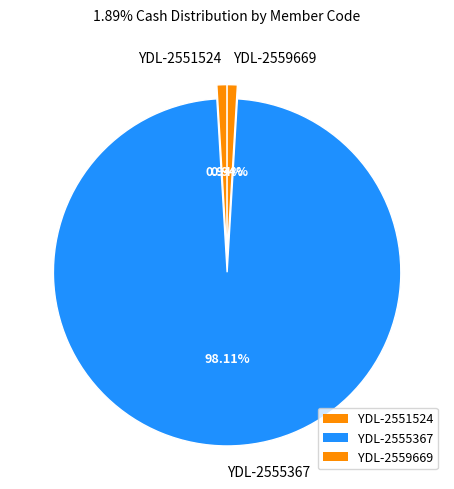

Count the number of slices in the pie.

3